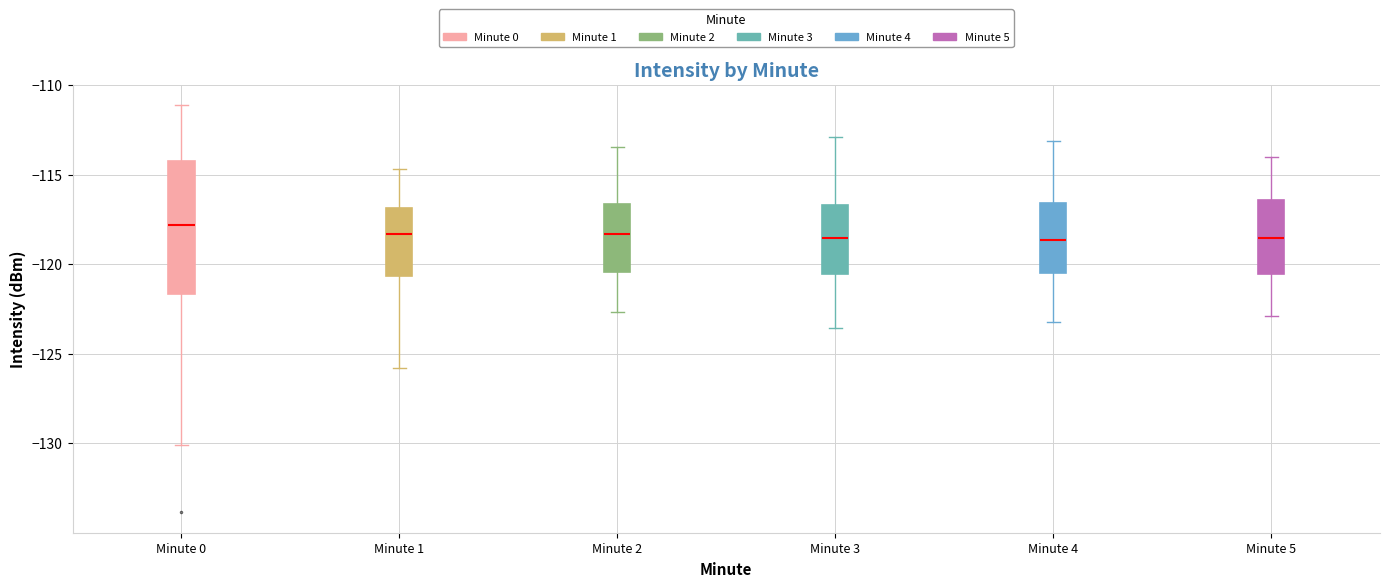

Comparing the boxes themselves (not the whiskers), which one is the tallest?

Minute 0